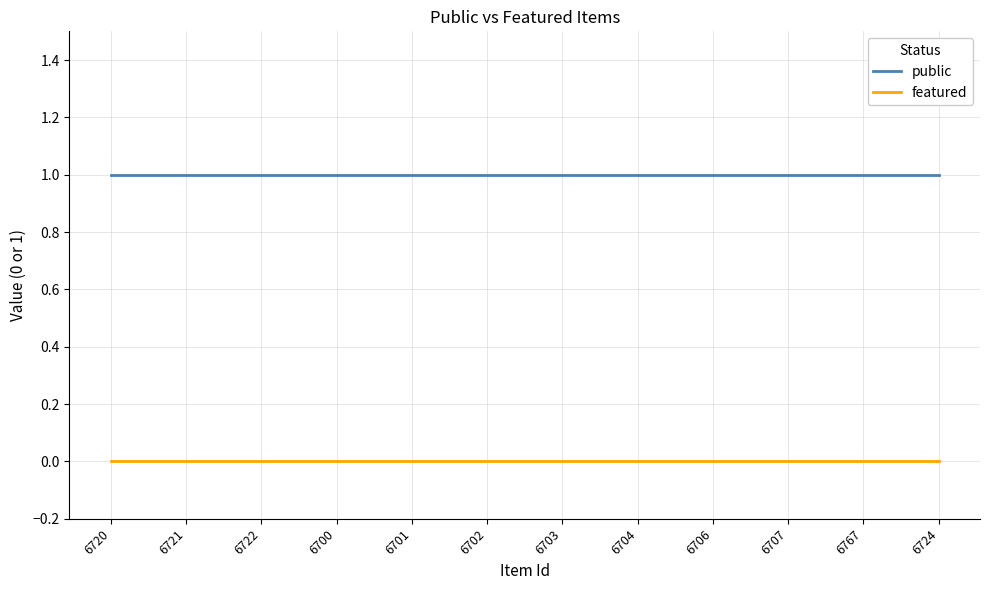

True or false: public has a value of 1 at 6707.

True